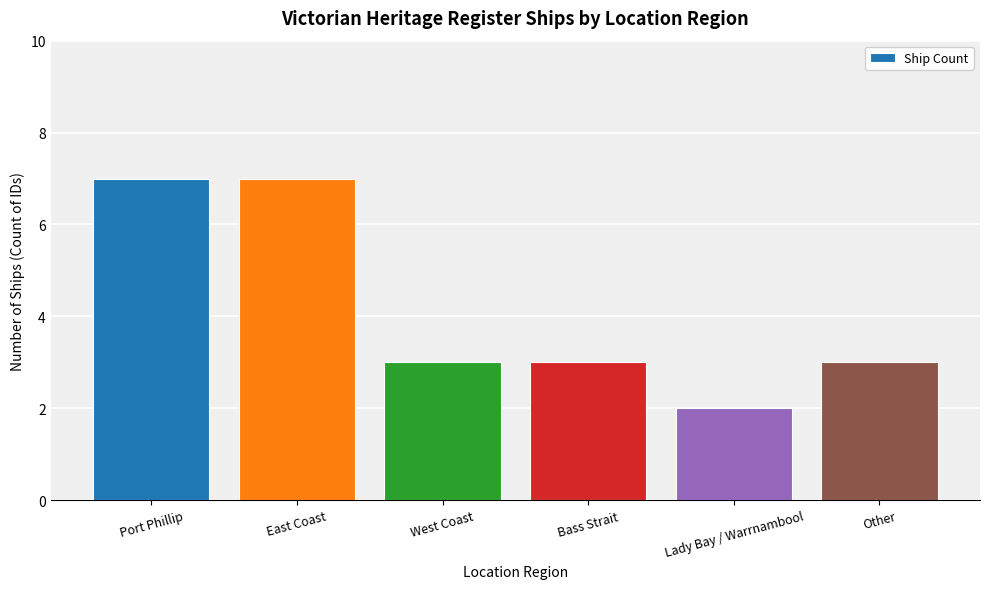

How many bars are there in total?

6